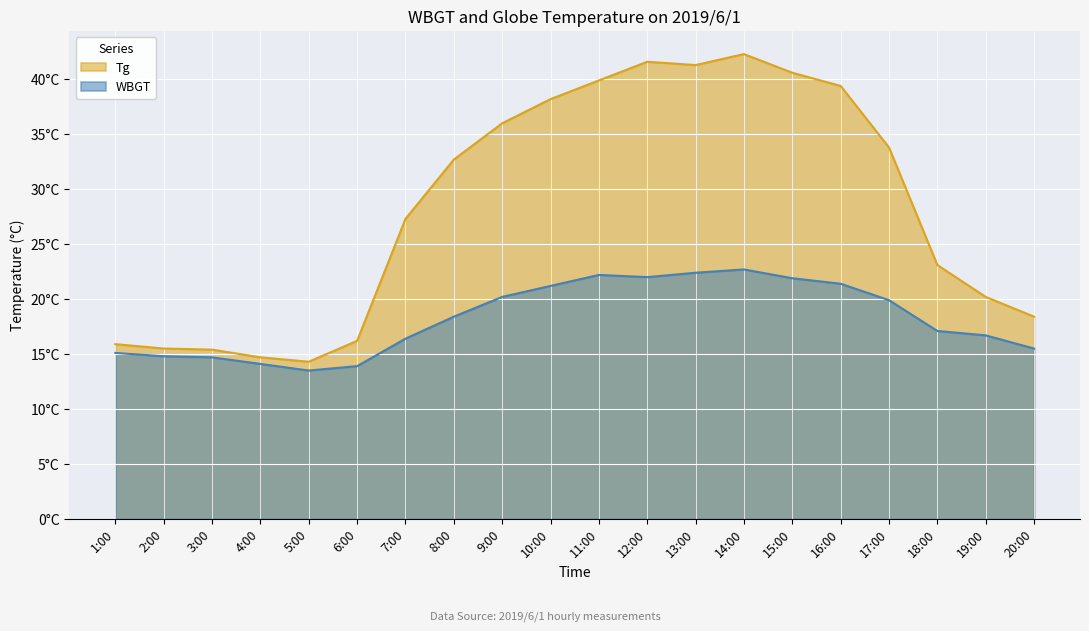

Does the chart display data point markers on the line(s)?

No